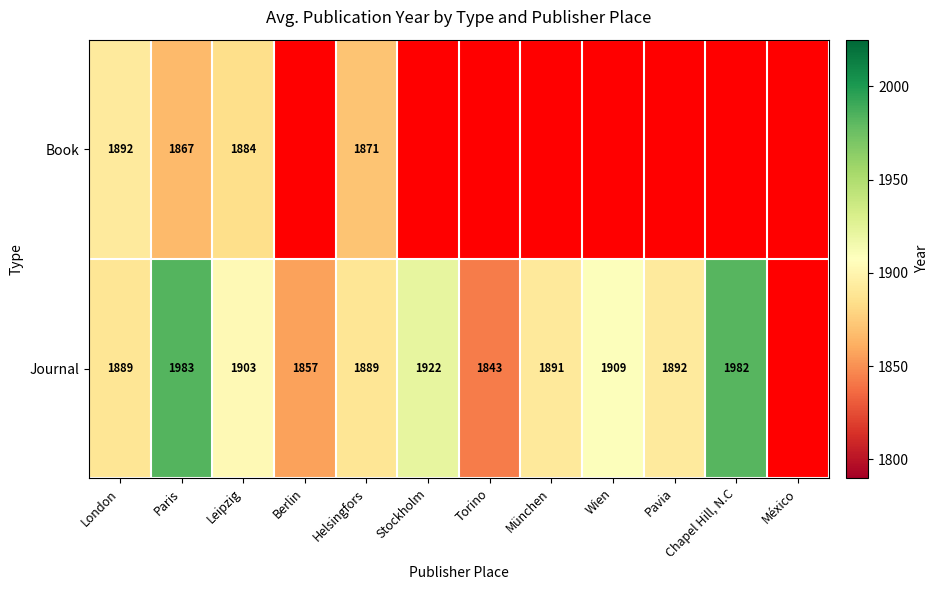

How many series are shown in this chart?

2